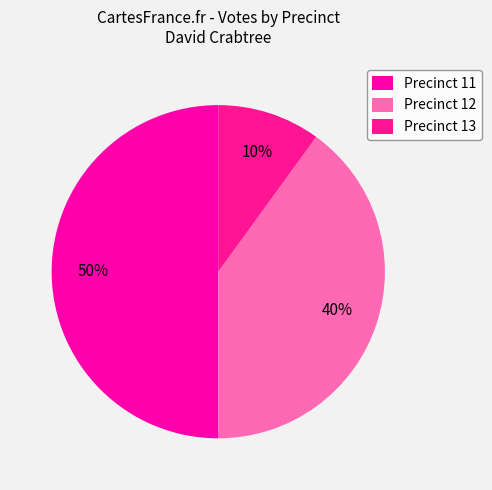

To the nearest percent, what is the average slice percentage?

33%